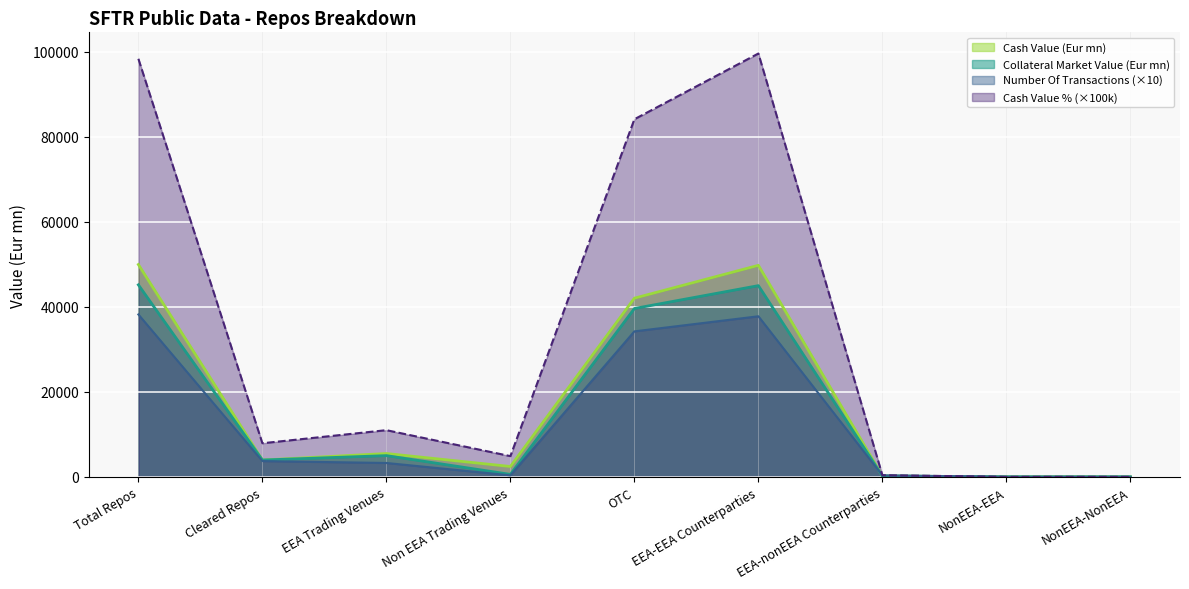

How many series are shown in this chart?

4